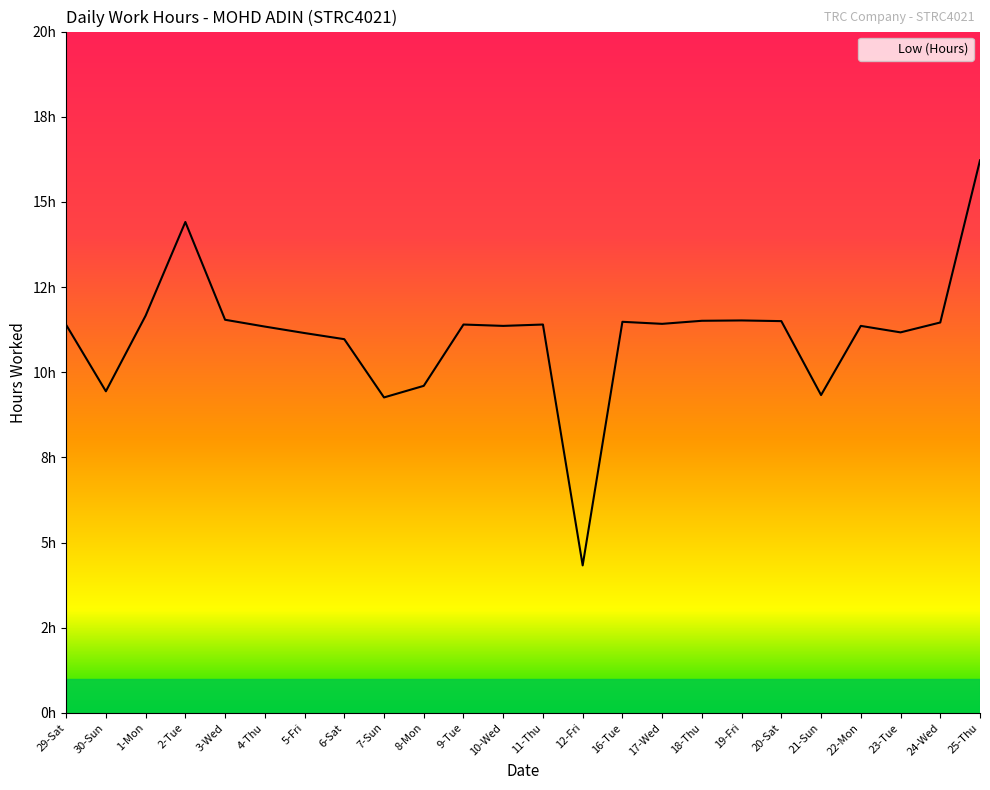

Is this an area chart (filled region under the line)?

Yes